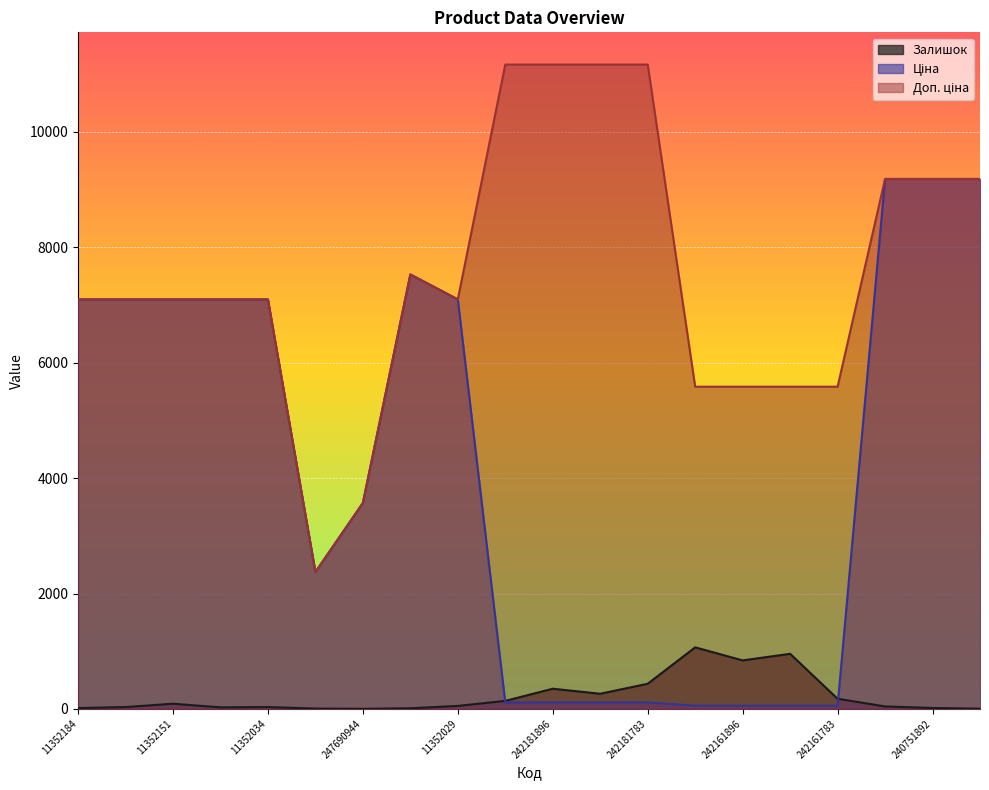

Reading right to left, transcribe all the data shown in this chart.

Залишок: 4.0	16.0	43.0	176.0	955.0	841.0	1067.0	436.0	263.0	350.0	139.0	52.0	11.0	2.0	6.0	32.0	27.0	90.0	32.0	15.0
Ціна: 9185.9	9185.9	9185.9	55.9	55.9	55.9	55.9	111.7	111.7	111.7	111.7	7098.8	7530.7	3569.6	2372.4	7098.8	7098.8	7098.8	7098.8	7098.8
Доп. ціна: 9185.9	9185.9	9185.9	5585.0	5585.0	5585.0	5585.0	11169.0	11169.0	11169.0	11169.0	7098.8	7530.7	3569.6	2372.0	7098.8	7098.8	7098.8	7098.8	7098.8